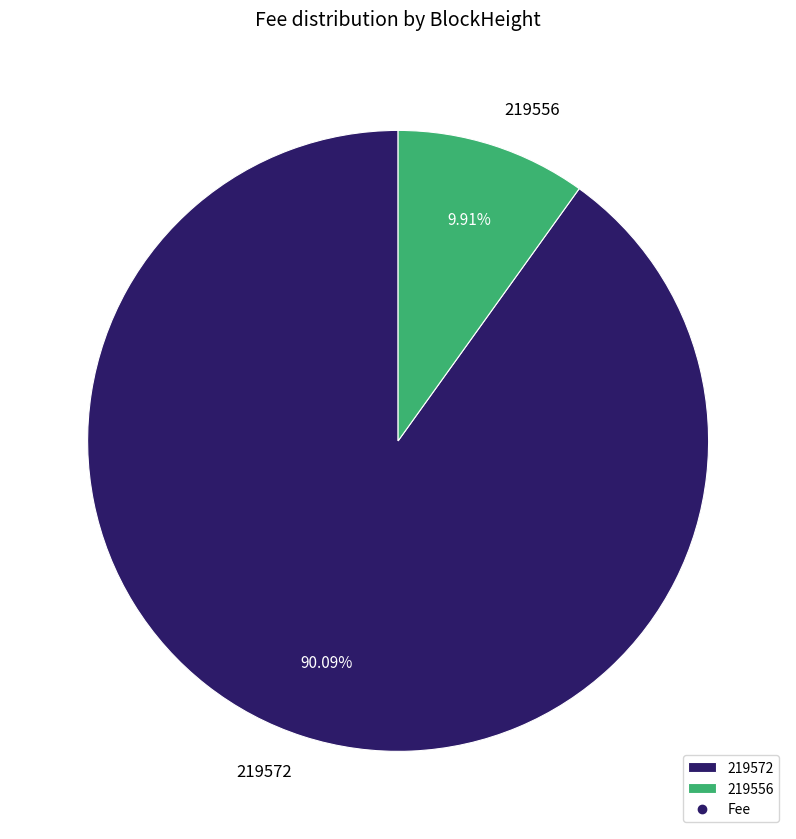

Between 219556 and 219572, which is larger?

219572